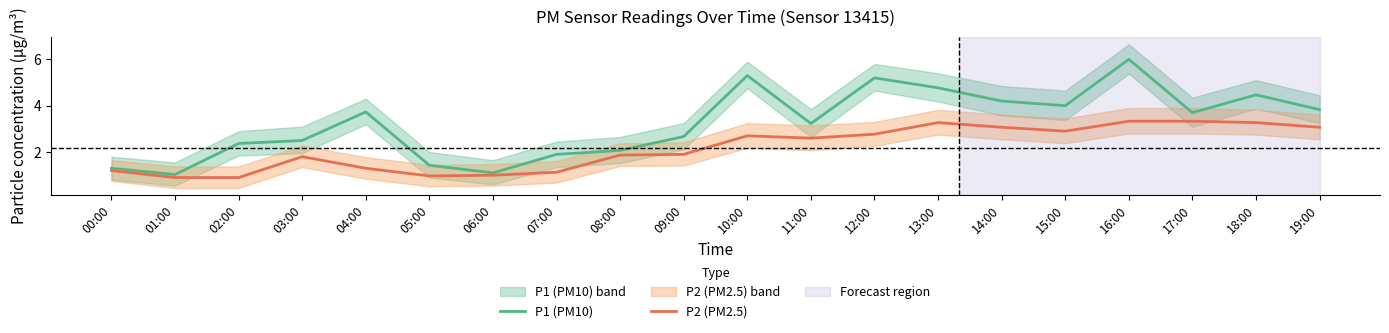

What is the label of the 11th point from the left?

10:00